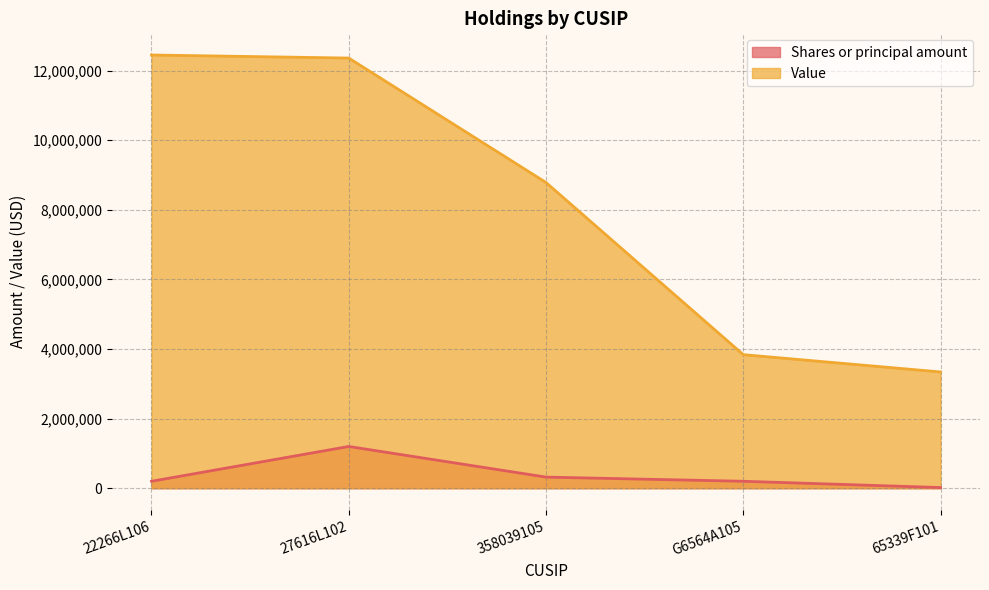

What is the label of the 5th point from the right?

22266L106